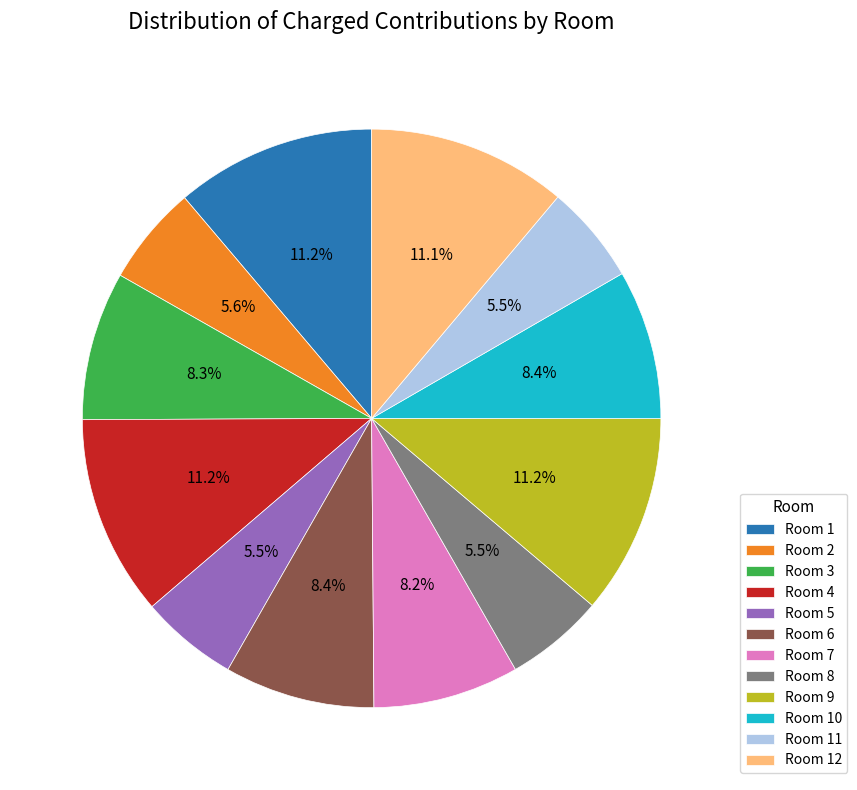

How much of the chart is everything except Room 9?

88.8%